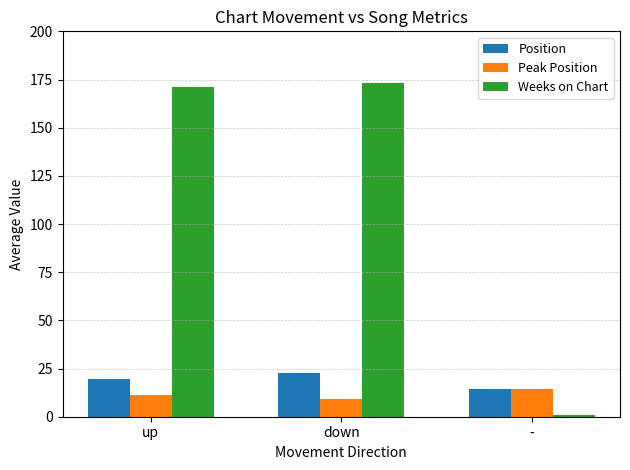

Reading left to right, transcribe all the data shown in this chart.

Position: 19.8	22.6	14.5
Peak Position: 11.1	9.2	14.5
Weeks on Chart: 171.2	172.9	1.0